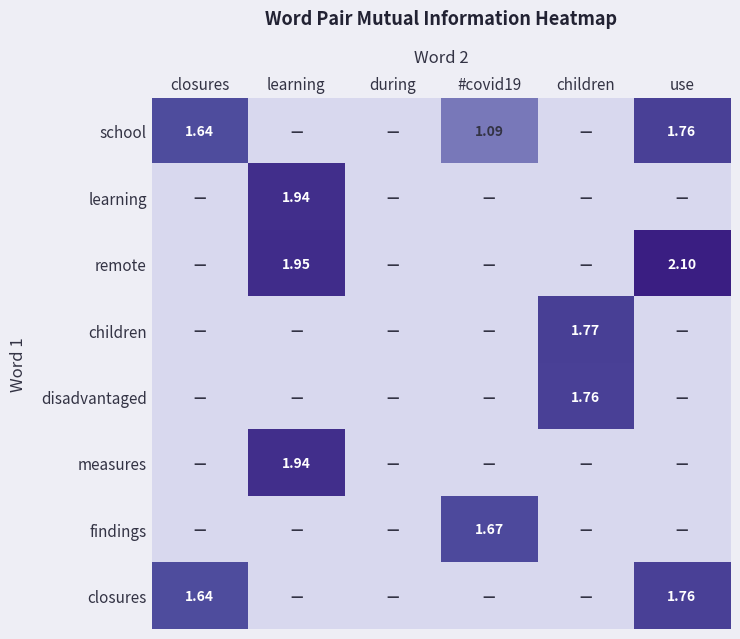

List the labels in order of disadvantaged value, largest first.

children, closures, learning, during, #covid19, use